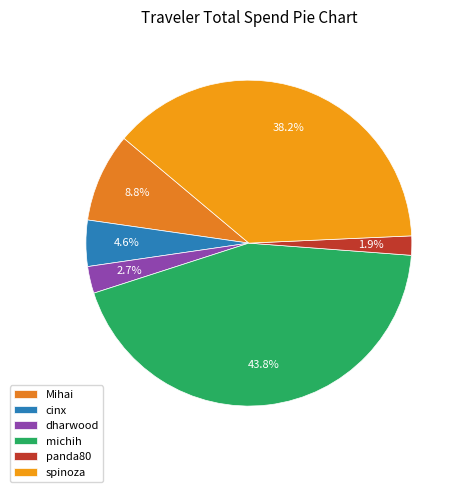

Is the sum of michih and cinx greater than half?

No